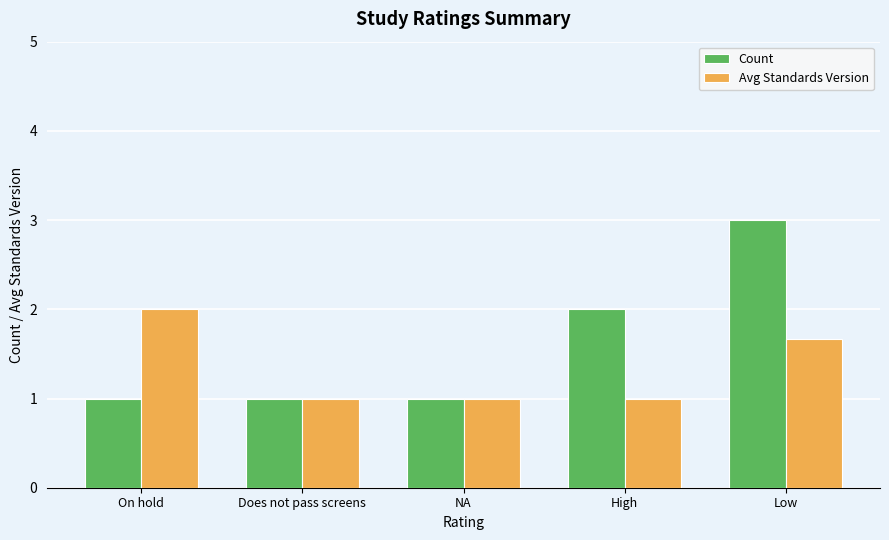

What is the label of the 5th bar from the left?

Low